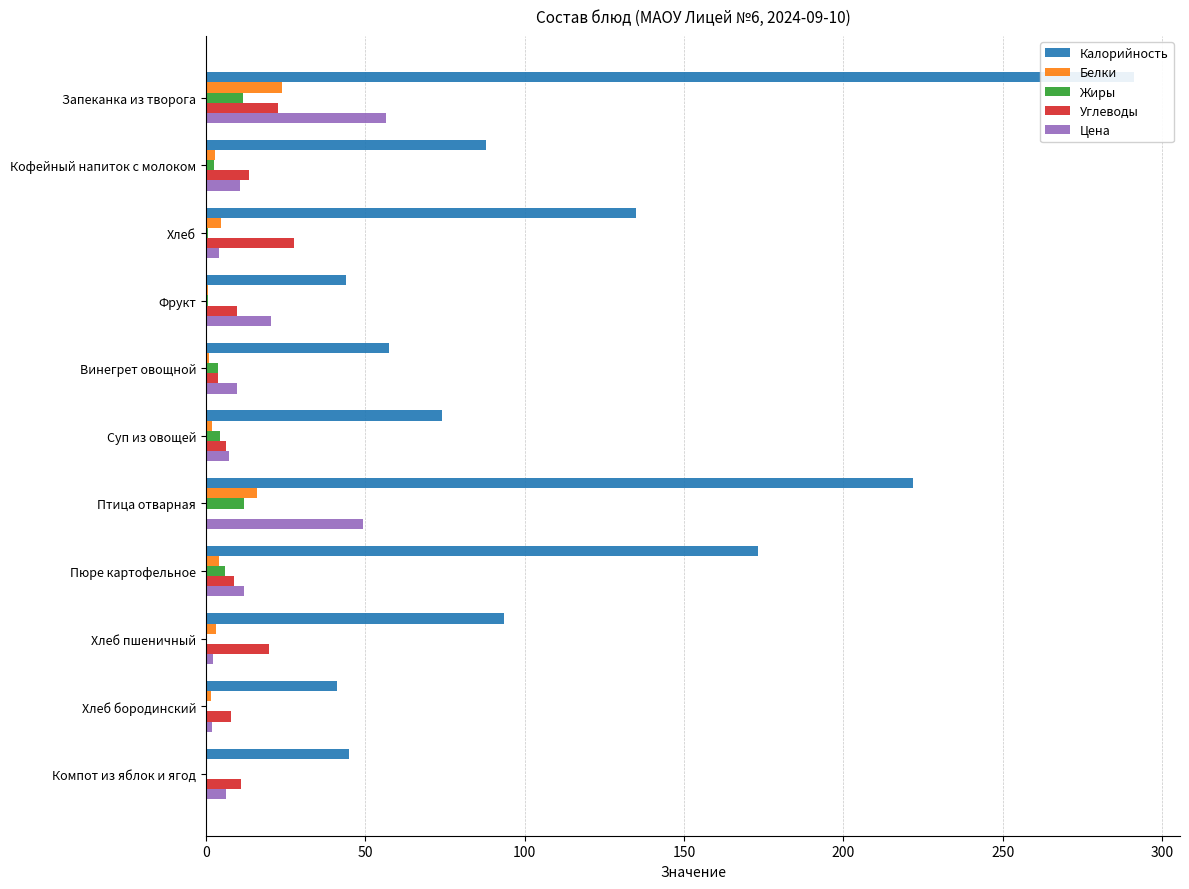

What position from the left is 150?

4